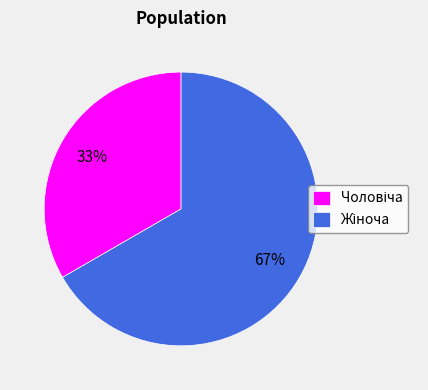

To the nearest percent, what is the average slice percentage?

50%